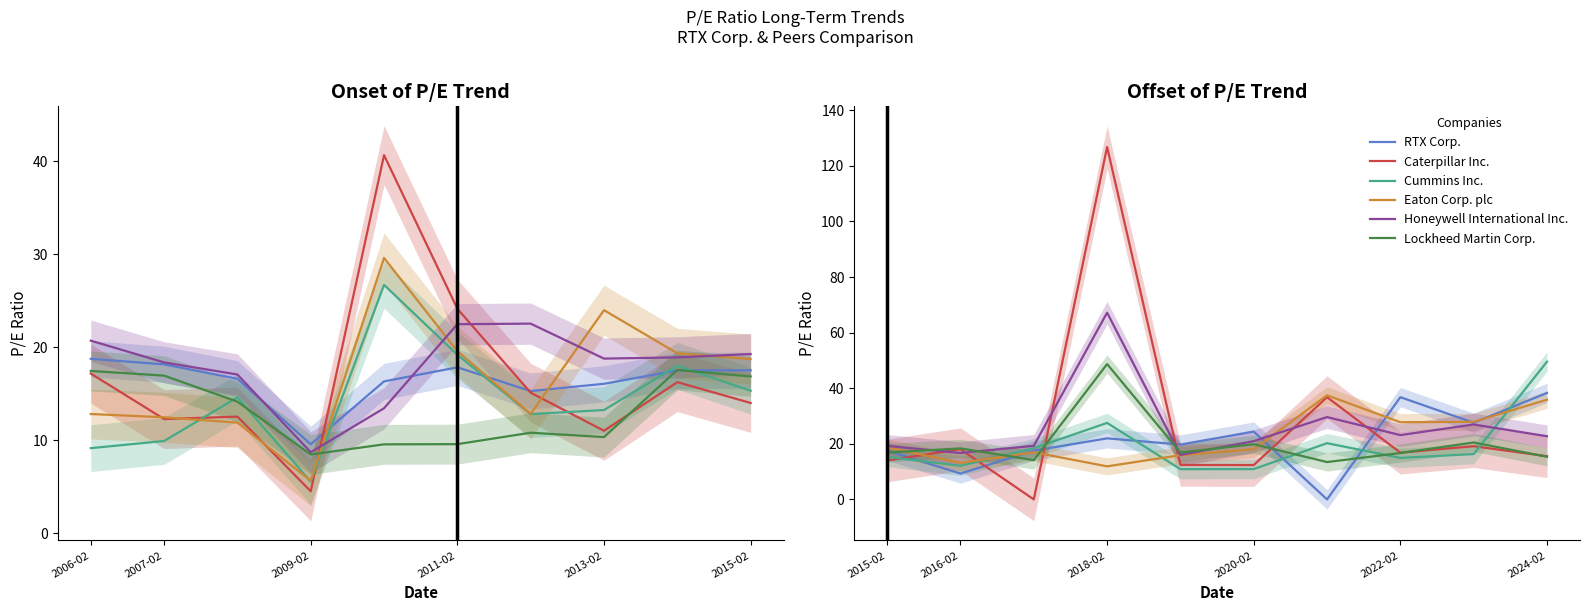

How many intersections are there between Eaton Corp. plc and Caterpillar Inc.?

4